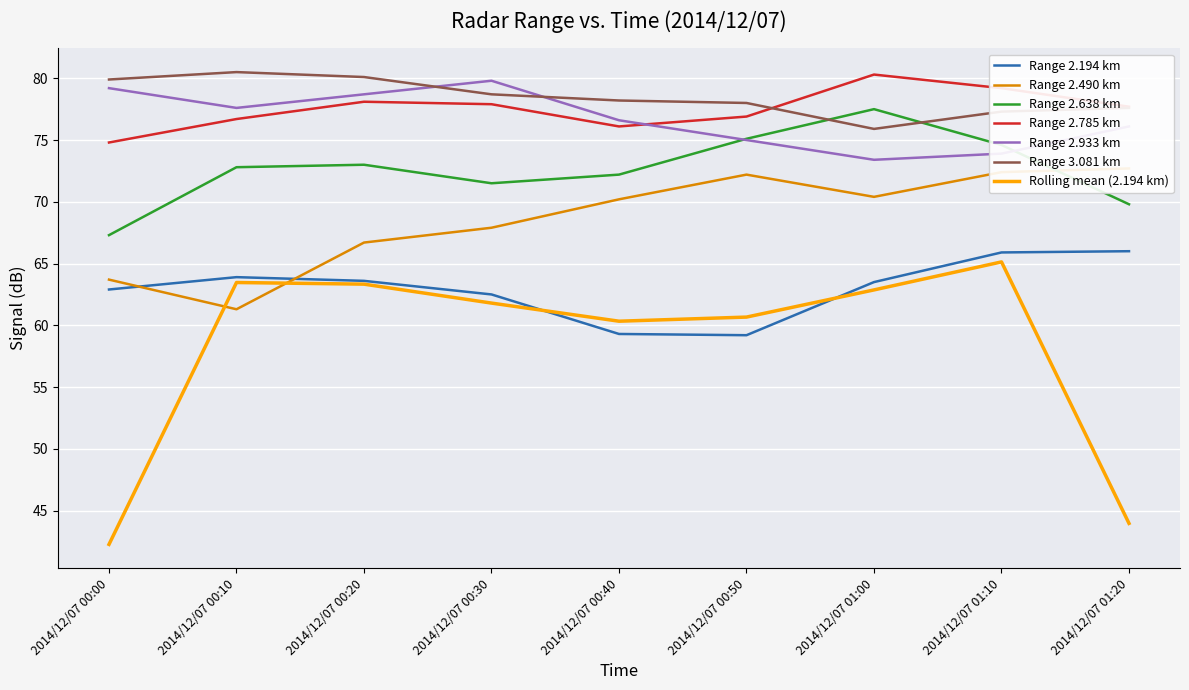

Which category has the lowest value in the Range 2.785 km series?

2014/12/07 00:00